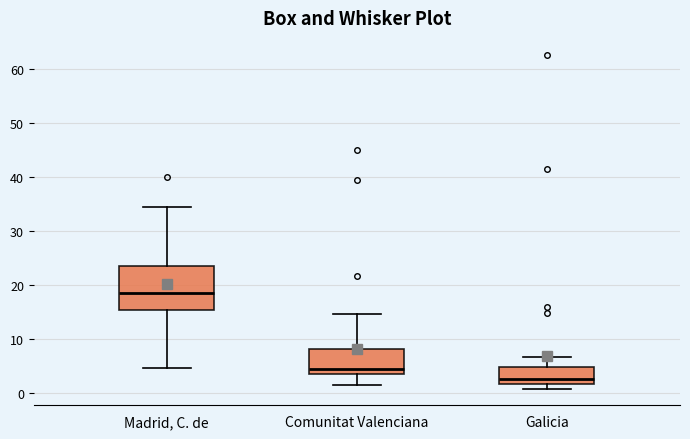

Where is the lower edge of the box for Comunitat Valenciana on the y-axis? The values are not printed on the chart, so give them approximately, as read against the axis.

4